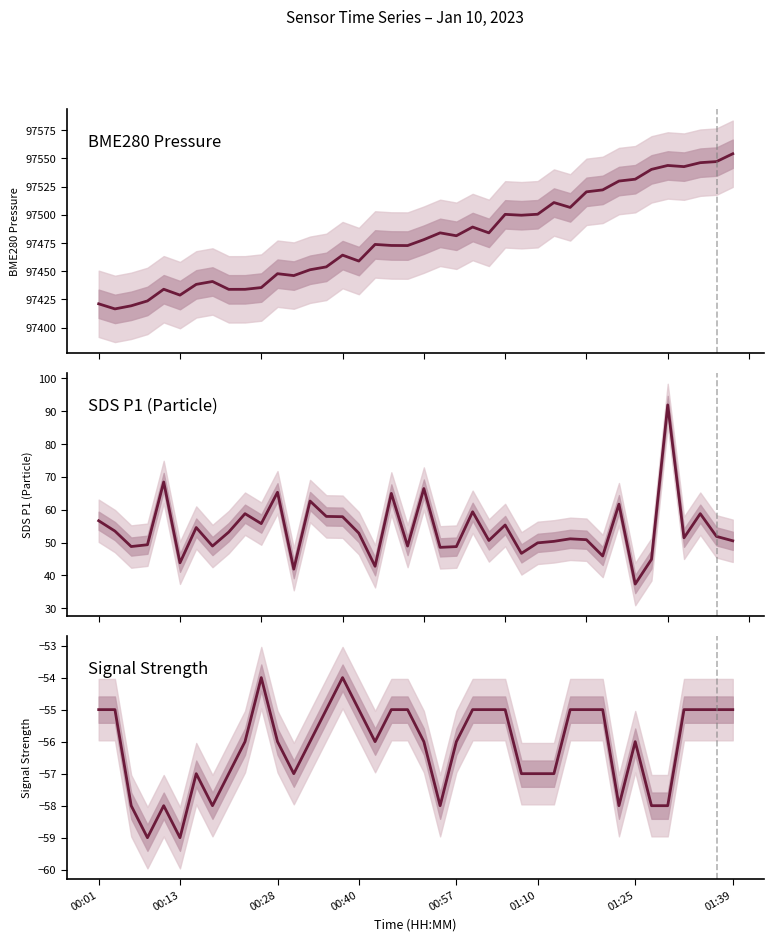

What is the value of the BME280 Pressure point at the 24th from the left?

97489.2